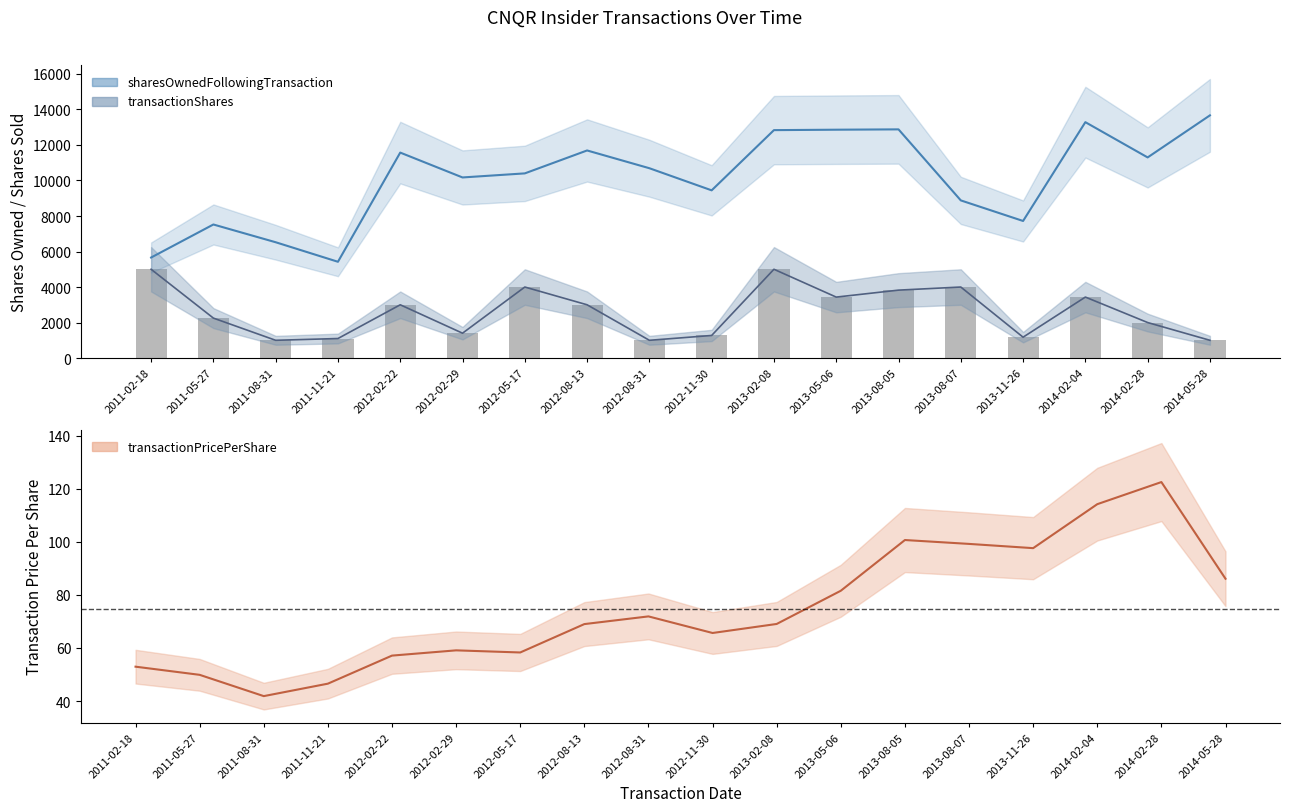

Is the value of transactionPricePerShare at 2013-11-26 greater than the value of transactionShares at 2013-11-26?

No